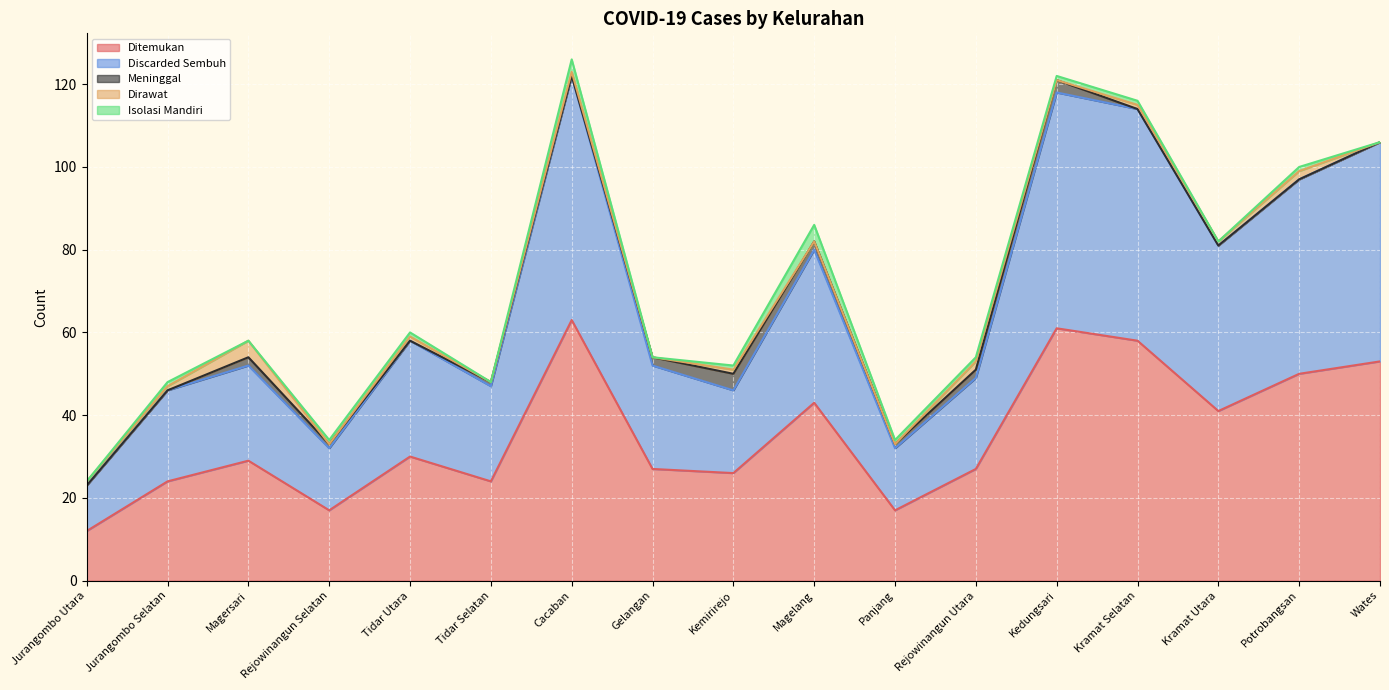

The value of Ditemukan at Kramat Utara is 41. True or false?

True